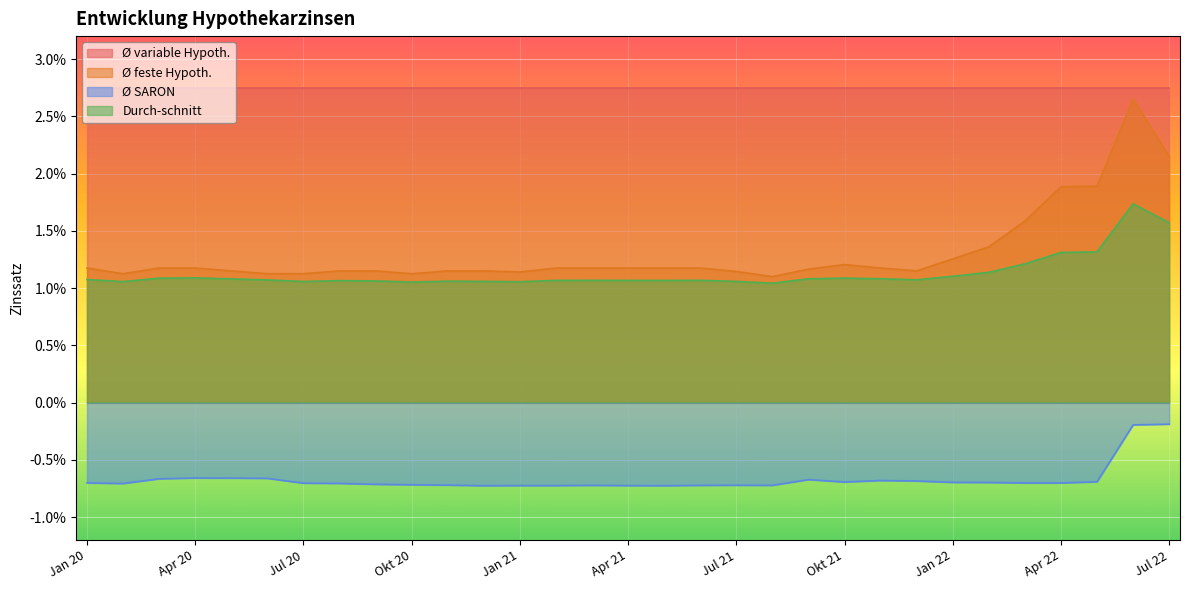

True or false: Ø SARON has a value of -0.0 at Dez 21.

True